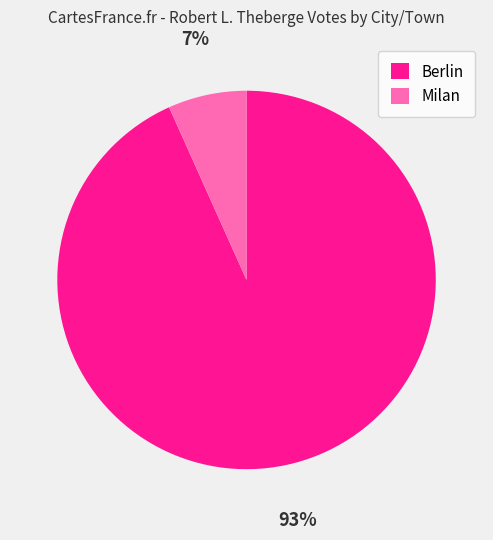

Do Berlin and Milan together represent more than half of the pie?

Yes